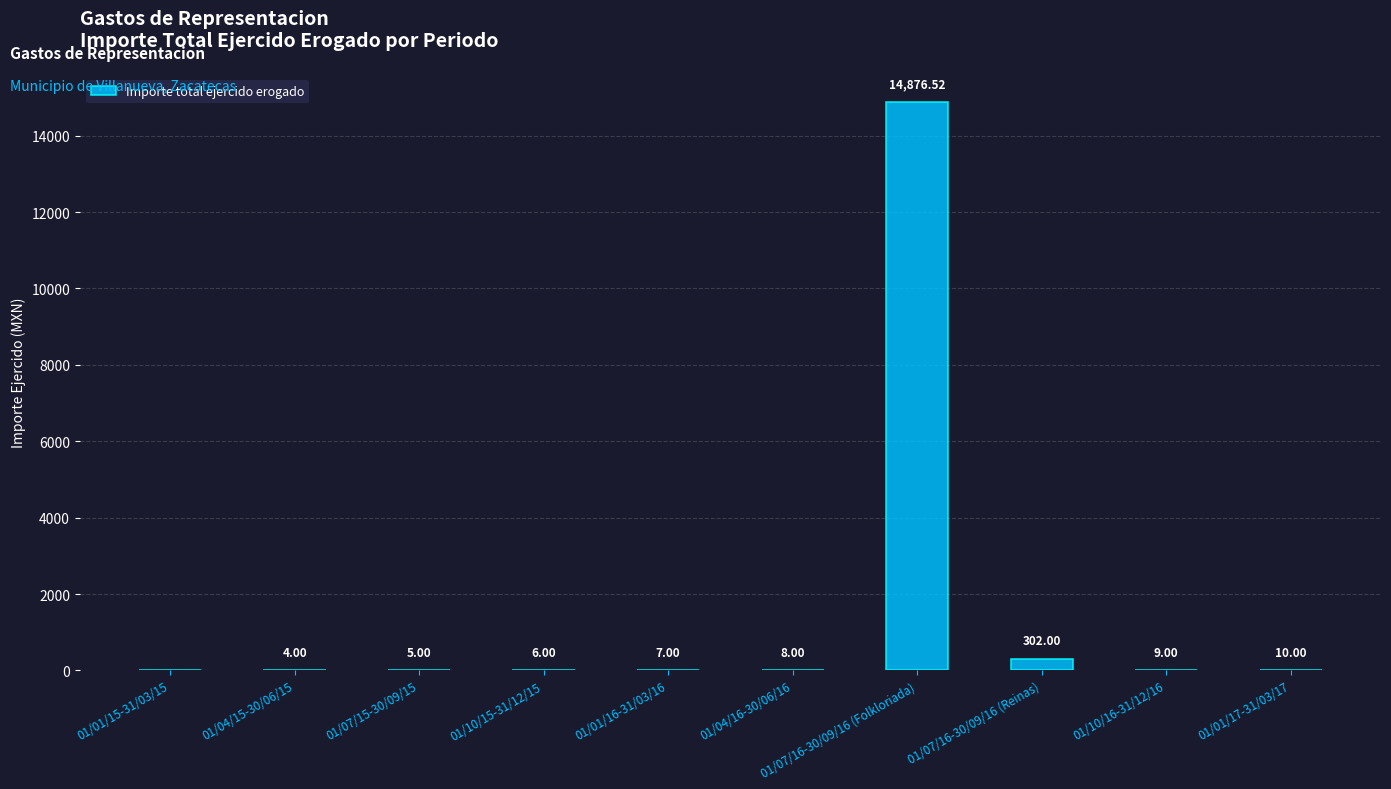

Reading left to right, what are all the values shown in this chart?

0.0	4.0	5.0	6.0	7.0	8.0	14876.5	302.0	9.0	10.0